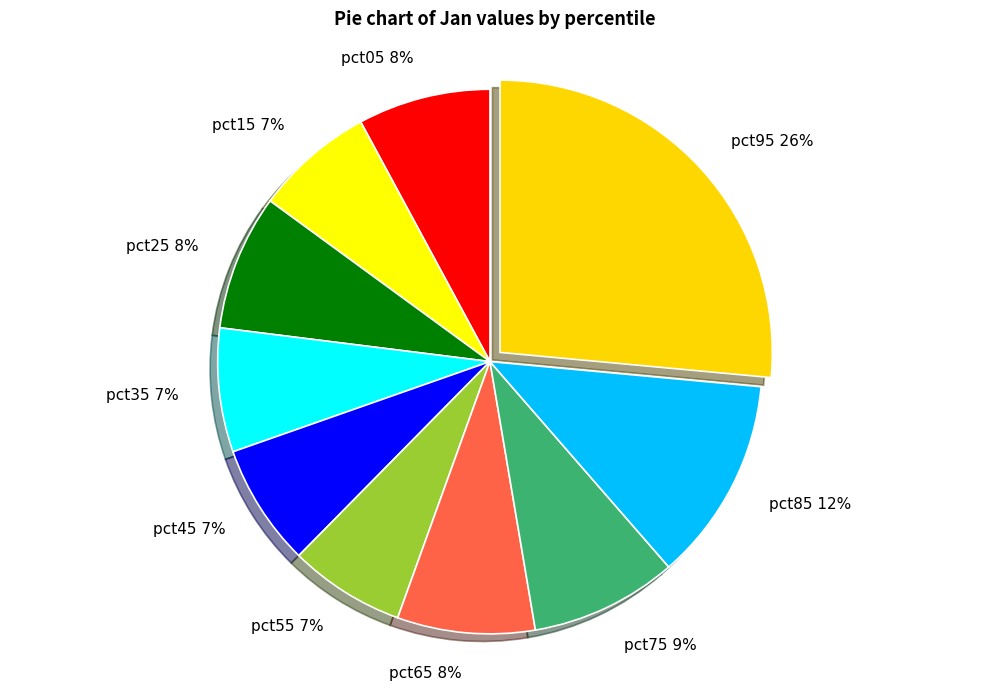

To the nearest percent, what is the average slice percentage?

10%